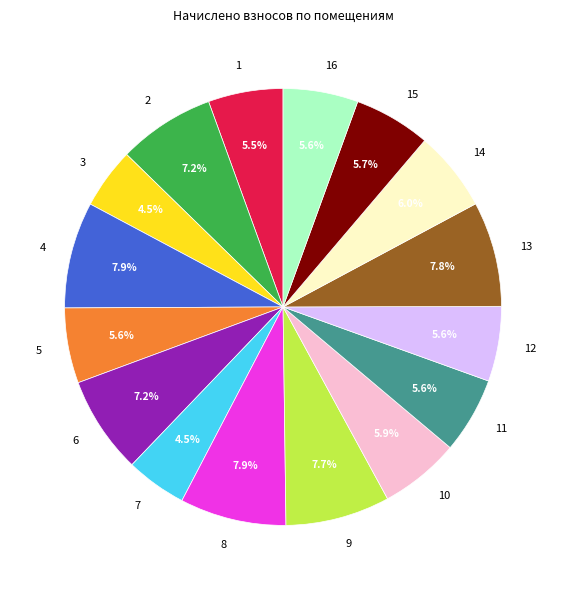

Between 7 and 15, which is larger?

15